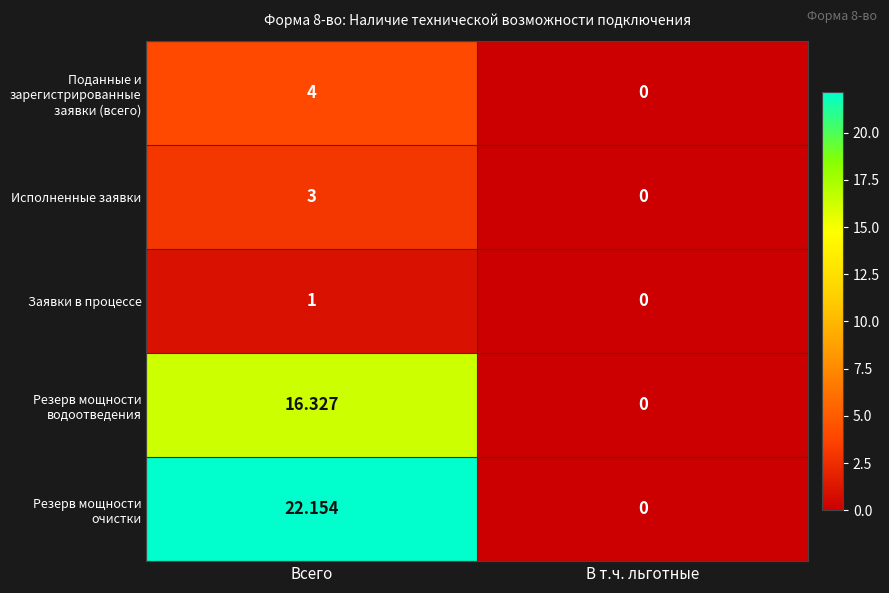

Which label corresponds to the largest value in the chart?

Всего